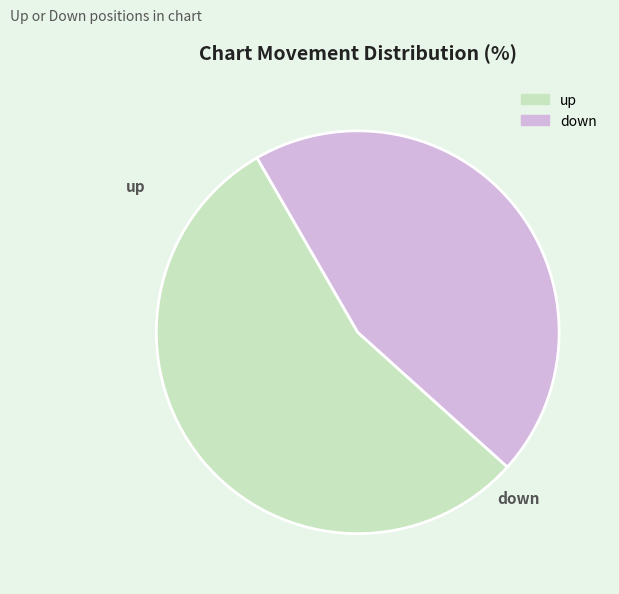

Is the sum of down and up greater than half?

Yes